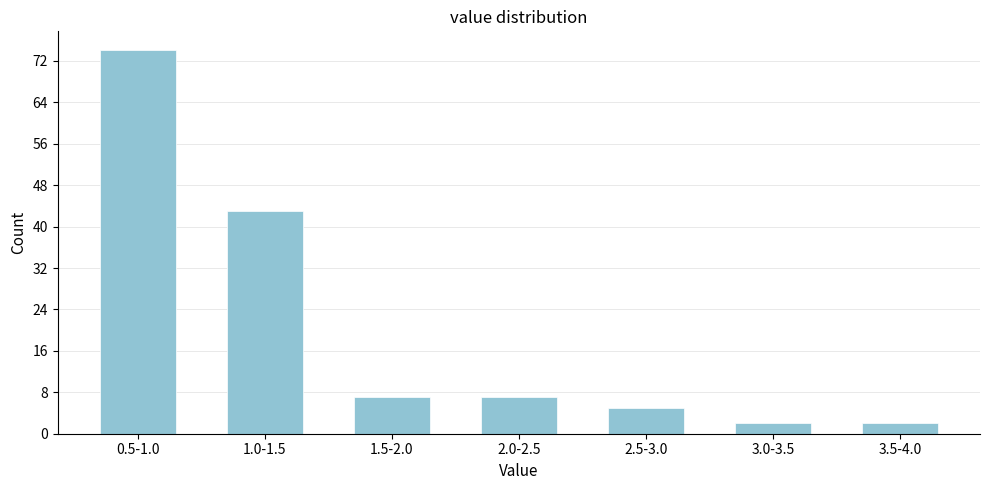

Reading right to left, what are all the values shown in this chart?

2	2	5	7	7	43	74